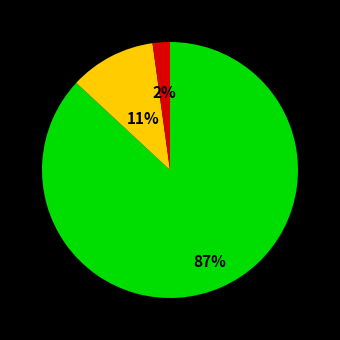

To the nearest percent, what is the average slice percentage?

33%